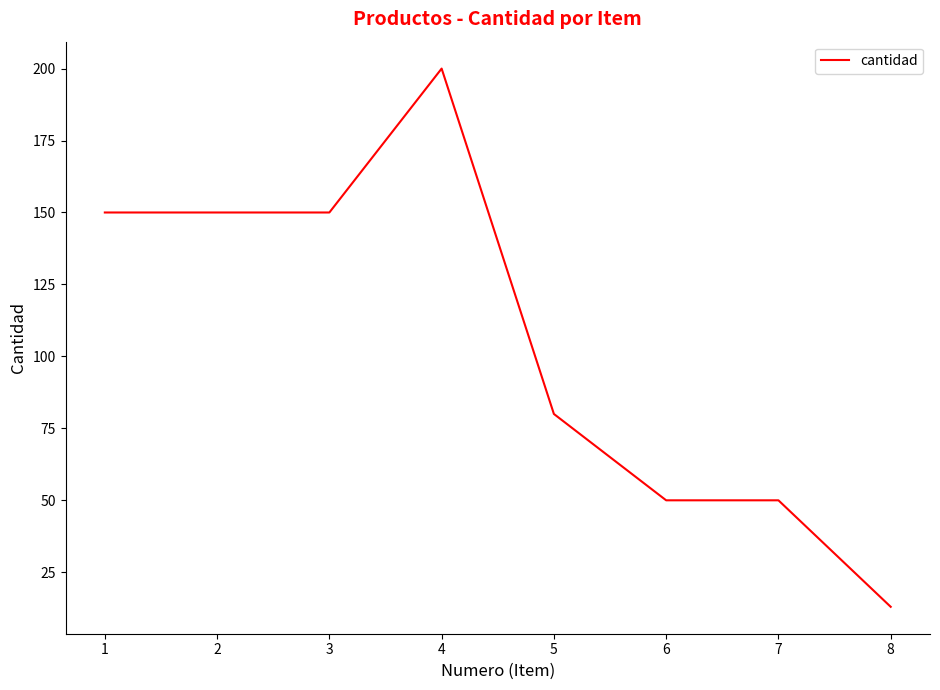

Read the value at 3.

150